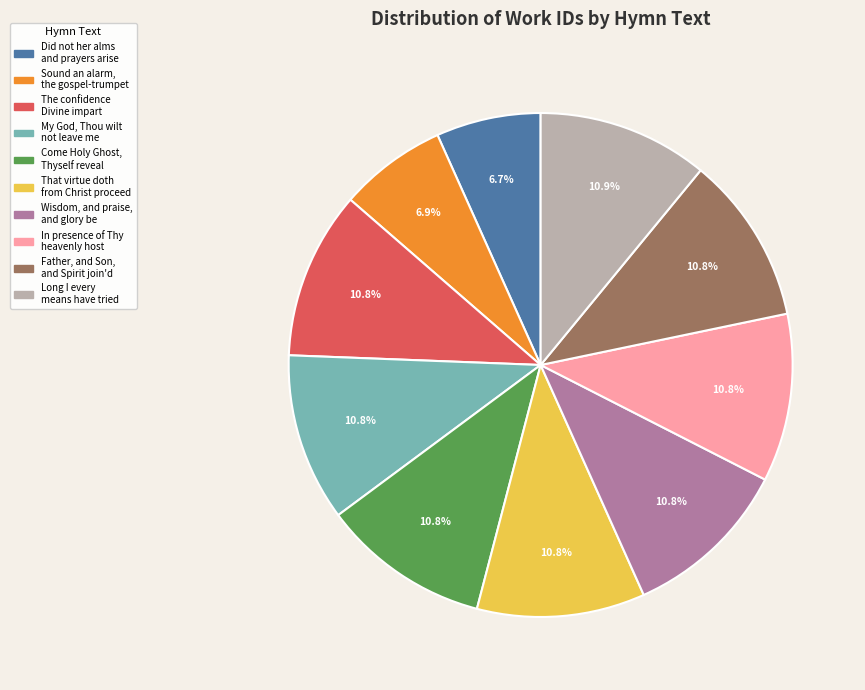

Count the number of slices in the pie.

10